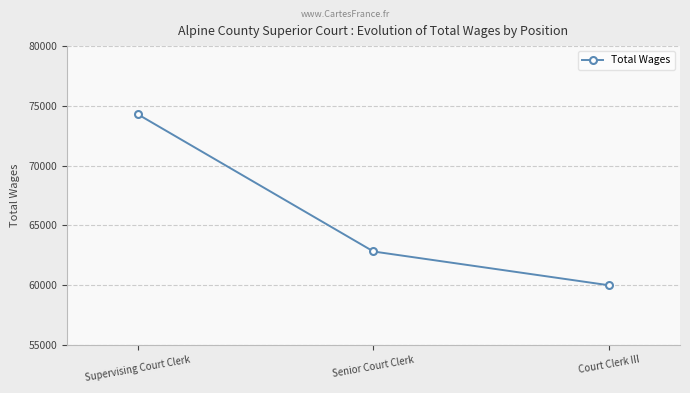

What is the change in value from Supervising Court Clerk to Senior Court Clerk?

-11487